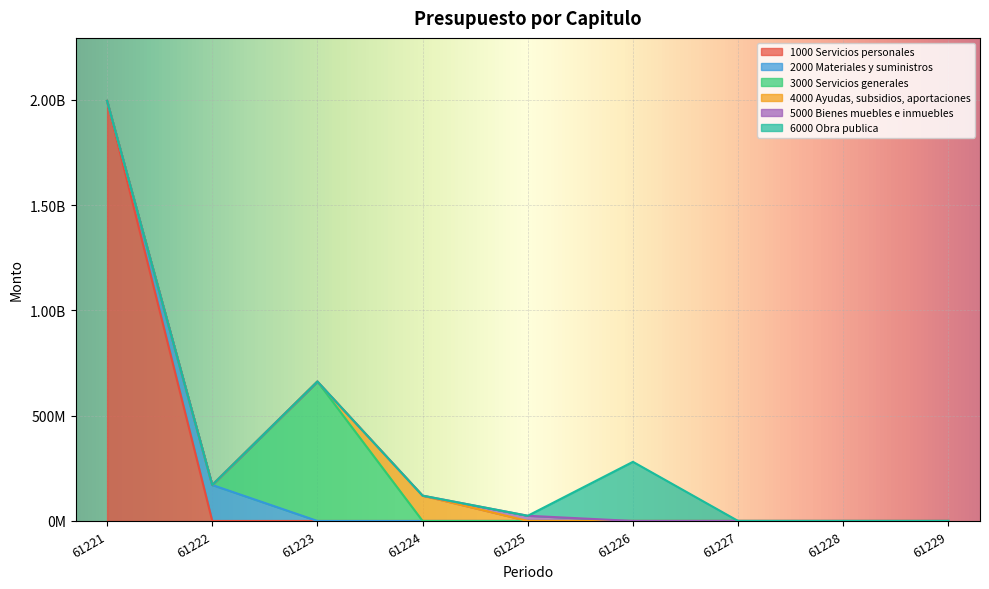

List the labels in order of 2000 Materiales y suministros value, largest first.

61222, 61221, 61223, 61224, 61225, 61226, 61227, 61228, 61229